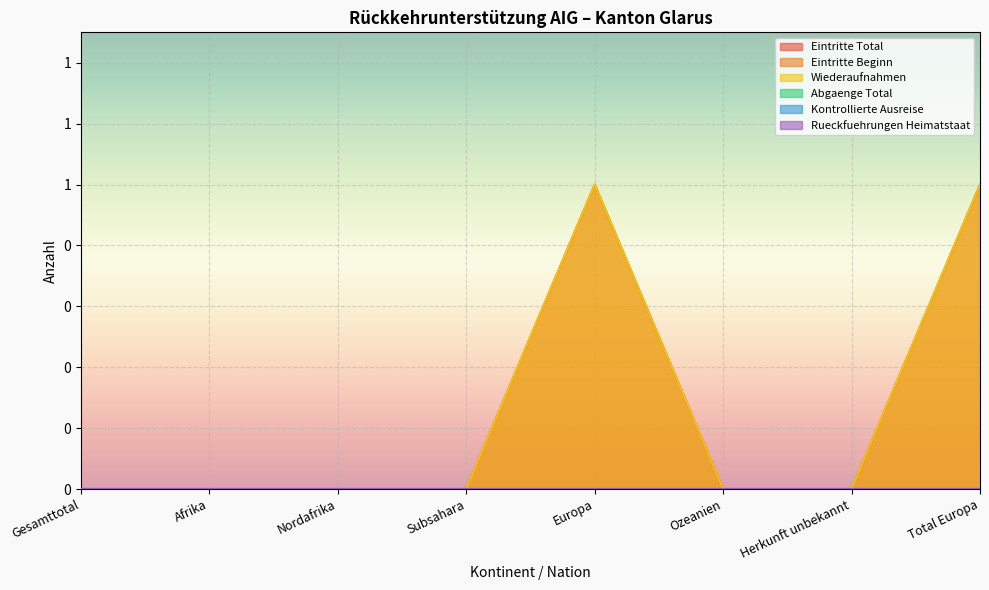

What is the difference between the Wiederaufnahmen values at Europa and Ozeanien?

1